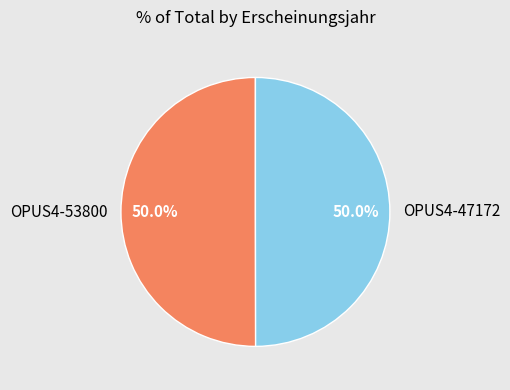

Approximately how many times larger is the value at OPUS4-53800 compared to OPUS4-47172?

1.0